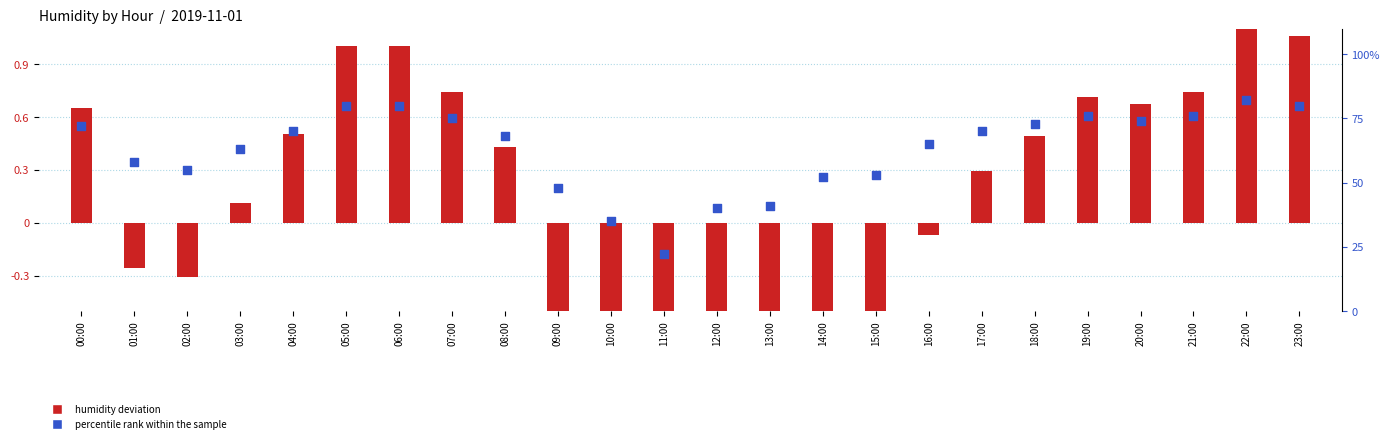

Which series has the largest Y range (max minus min)?

humidity deviation